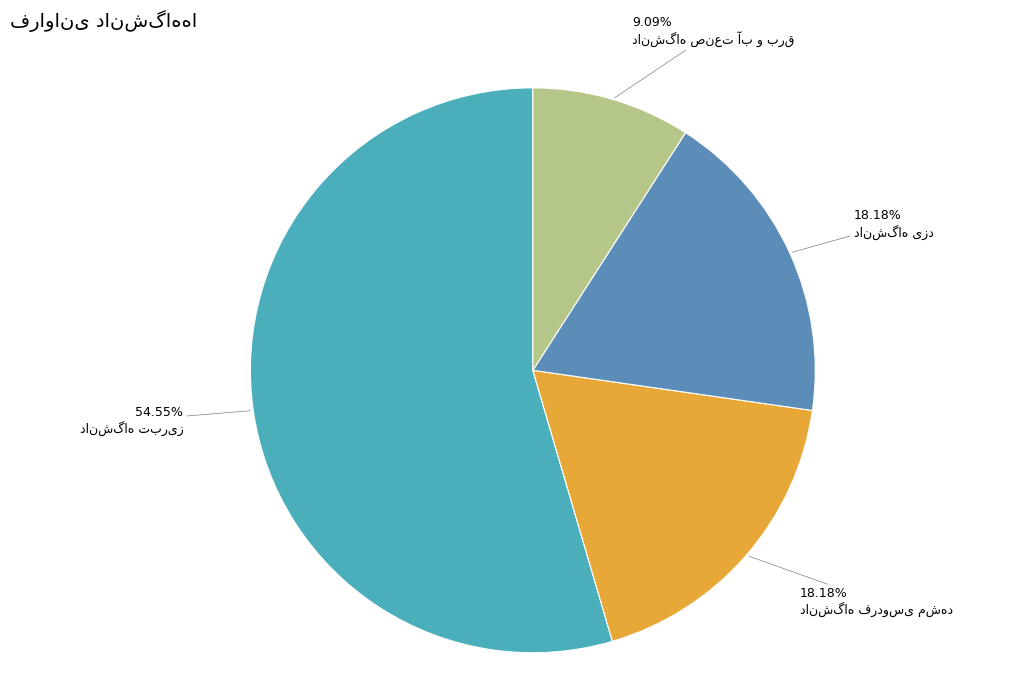

How many slices are in this pie chart?

4